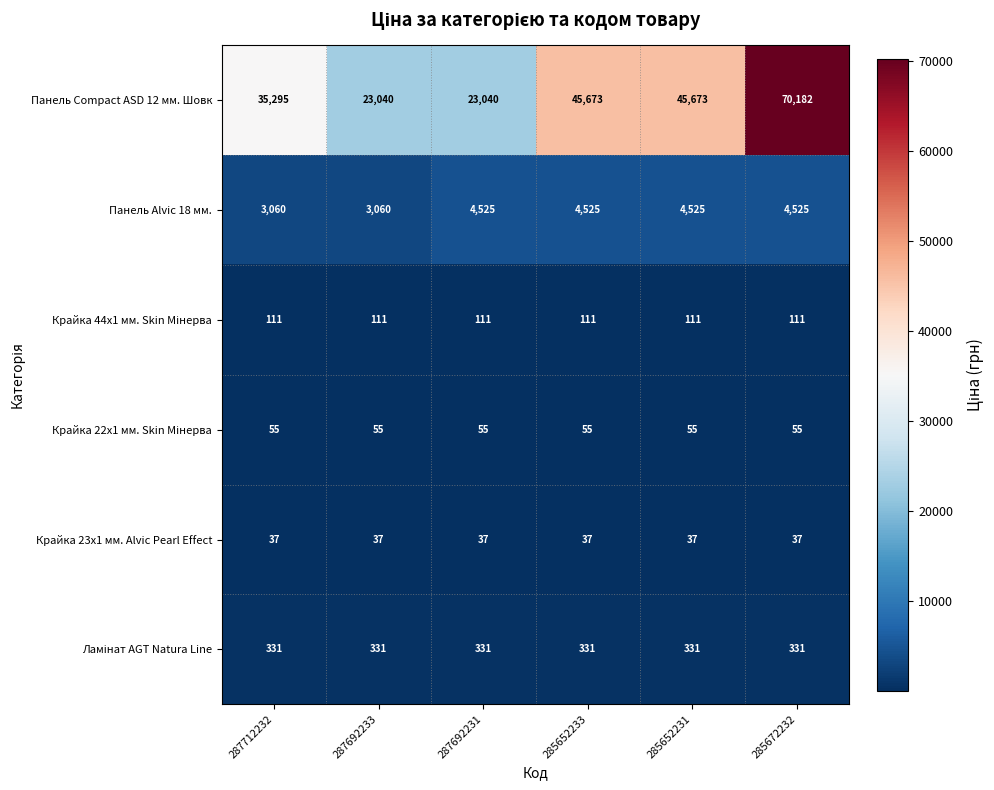

What is the average value of the Панель Сompact ASD 12 мм. Шовк series?

40484